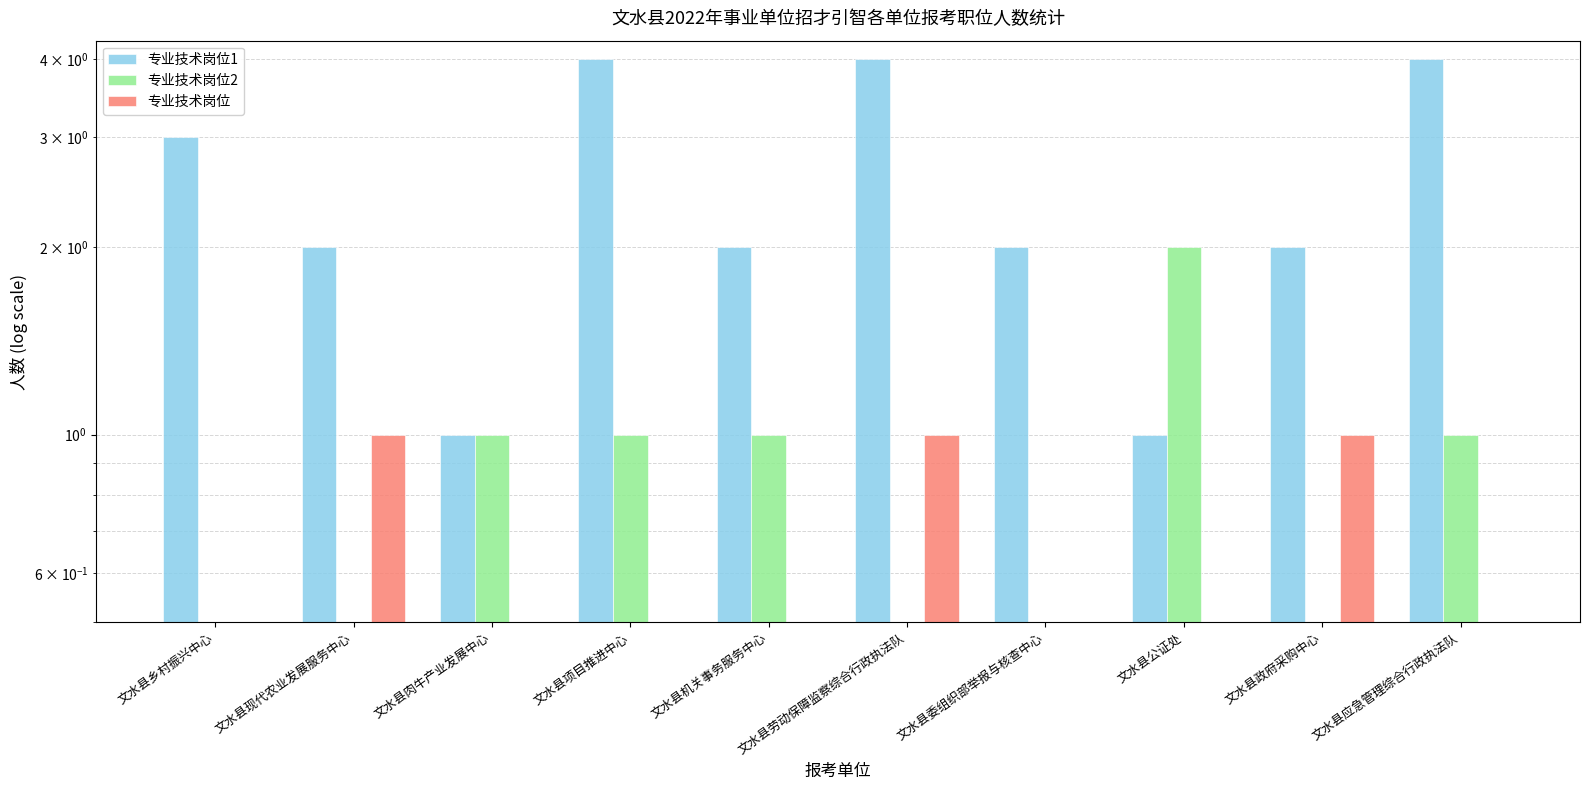

Reading left to right, what are all the values shown in this chart?

专业技术岗位1: 3	2	1	4	2	4	2	1	2	4
专业技术岗位2: 0	0	1	1	1	0	0	2	0	1
专业技术岗位: 0	1	0	0	0	1	0	0	1	0